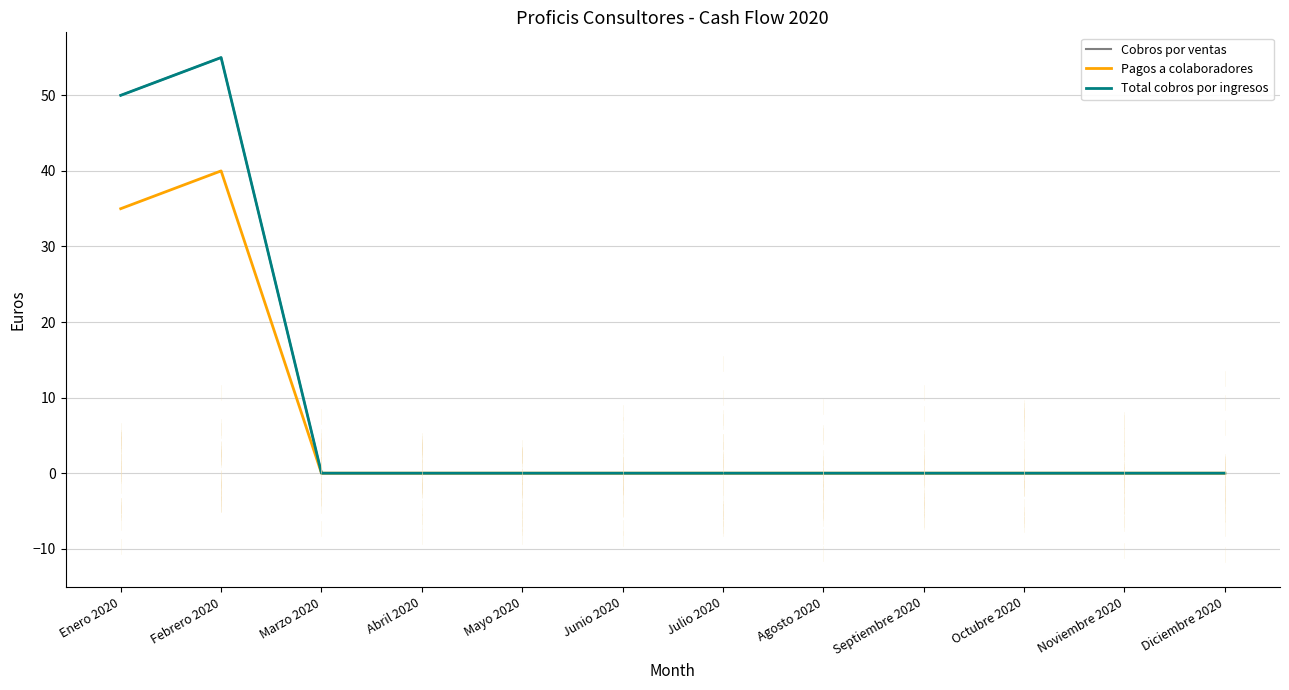

Is it true that Total cobros por ingresos equals 55 at Febrero 2020?

True